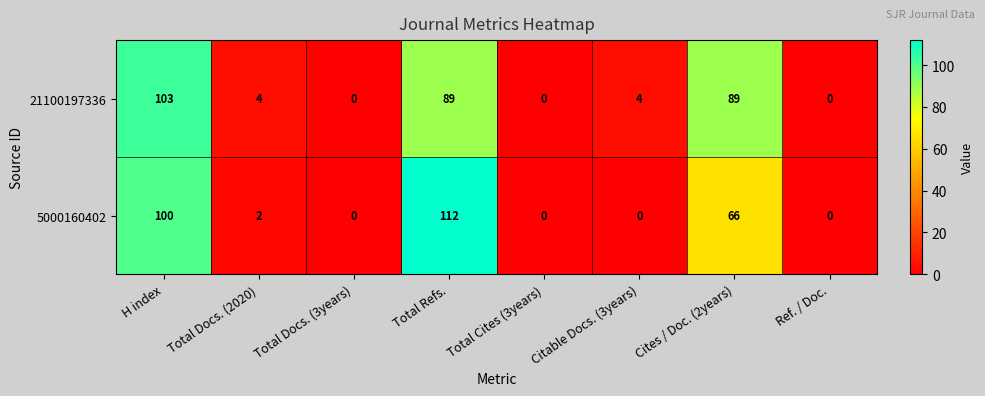

What is the difference between the maximum and minimum values in the 21100197336 series?

103